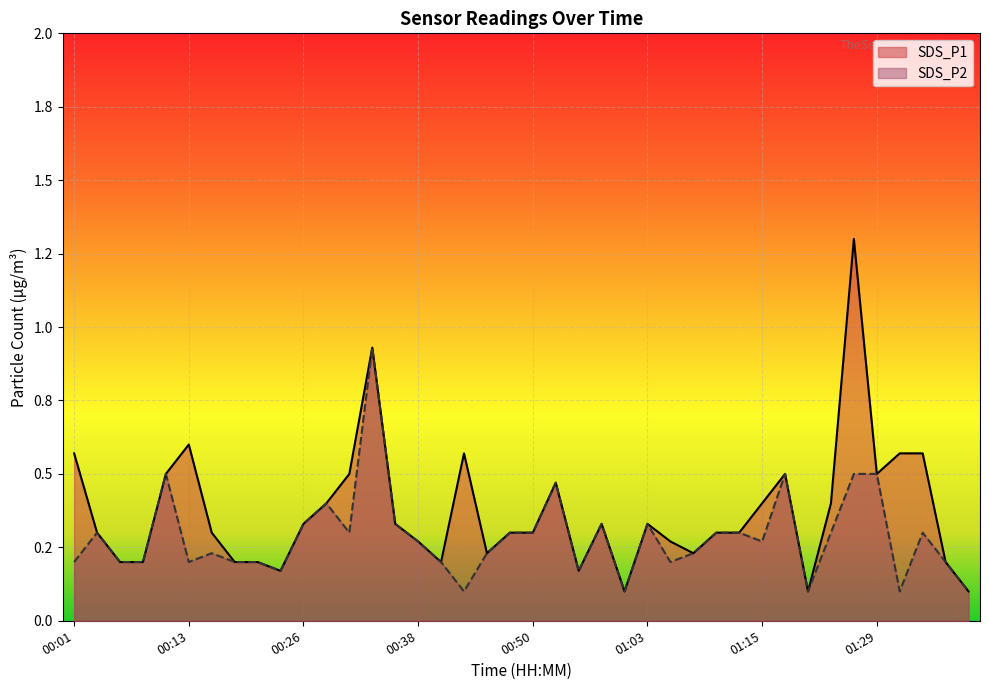

What are all the series names shown in the legend?

SDS_P1, SDS_P2